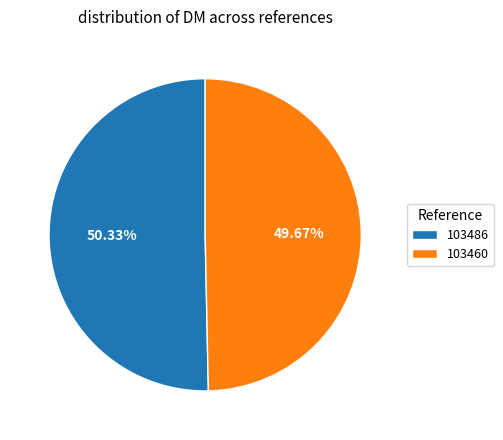

Which slice is the largest?

103486